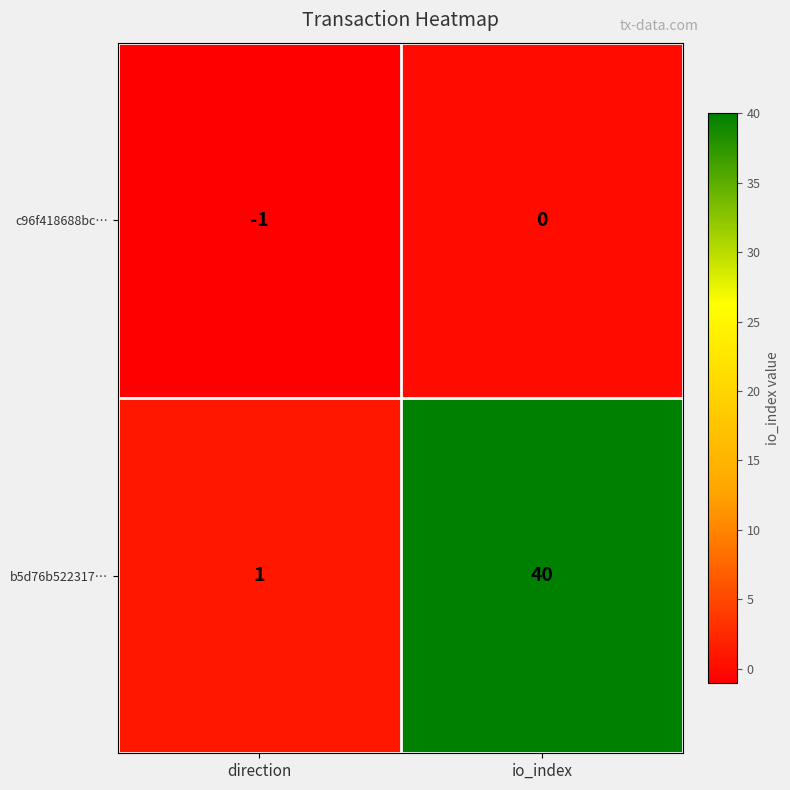

Which series has the largest total across all categories?

b5d76b522317…